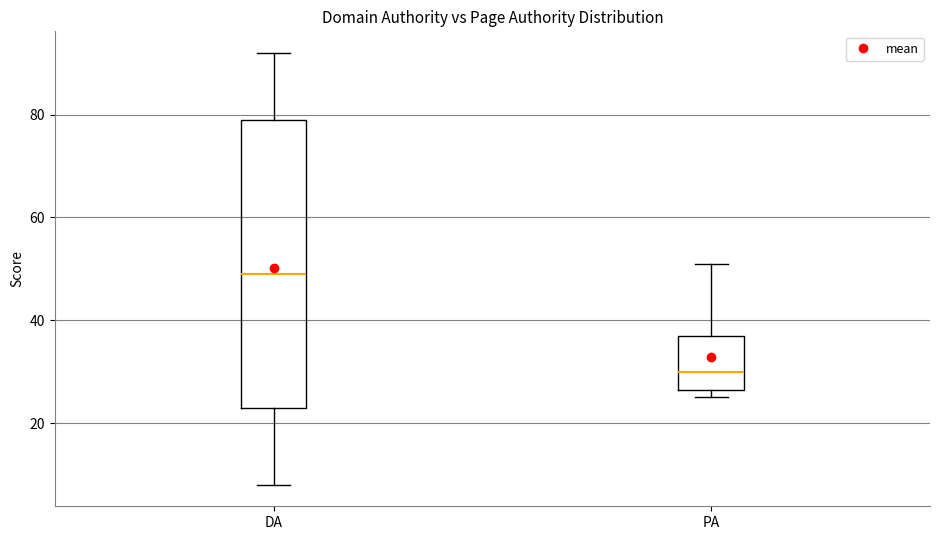

Reading left to right, transcribe this box plot: for each box, give where its median line is, the range the box spans, and where its two whiskers end, as read against the y-axis. The values are not printed on the chart, so give them approximately, as read against the axis.

DA: median 50, box 24 to 80, whiskers 8 to 92
PA: median 30, box 26 to 38, whiskers 26 (just below the box's lower edge) to 52